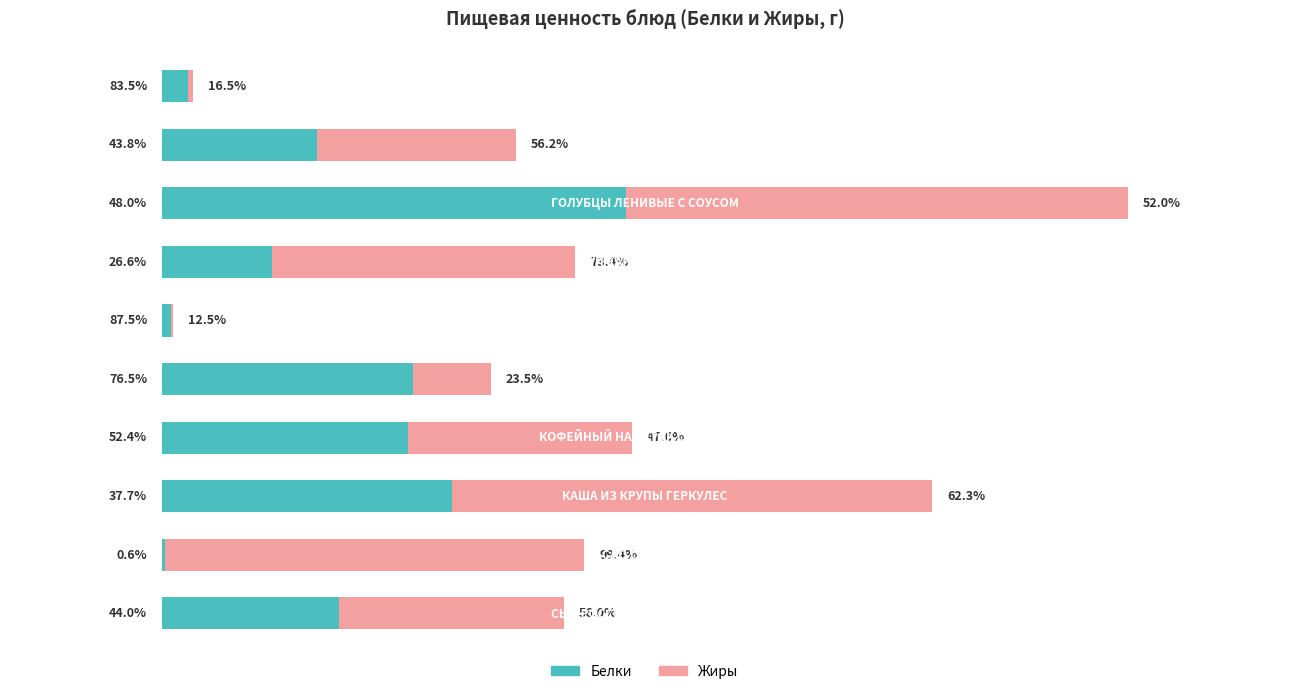

What are all the series names shown in the legend?

Белки, Жиры